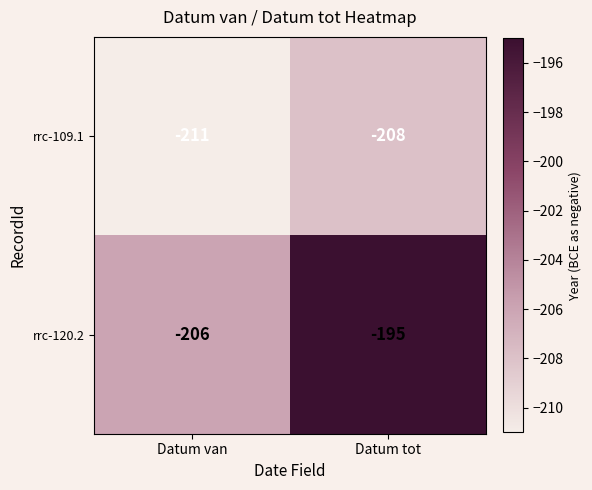

What is the difference between the maximum and minimum values in the rrc-109.1 series?

3